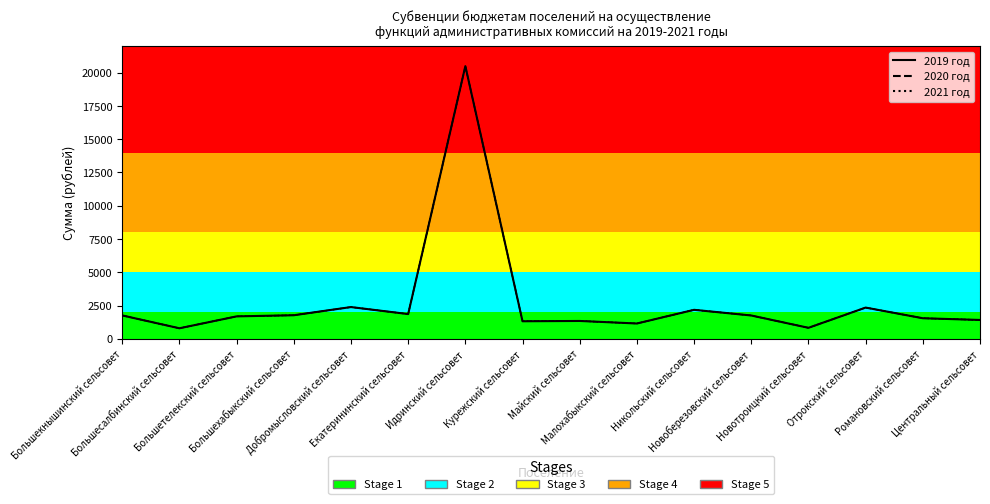

Rank the categories by 2021 год value from highest to lowest.

Идринский сельсовет, Добромысловский сельсовет, Отрокский сельсовет, Никольский сельсовет, Екатерининский сельсовет, Большехабыкский сельсовет, Большекнышинский сельсовет, Новоберезовский сельсовет, Большетелекский сельсовет, Романовский сельсовет, Центральный сельсовет, Майский сельсовет, Курежский сельсовет, Малохабыкский сельсовет, Новотроицкий сельсовет, Большесалбинский сельсовет